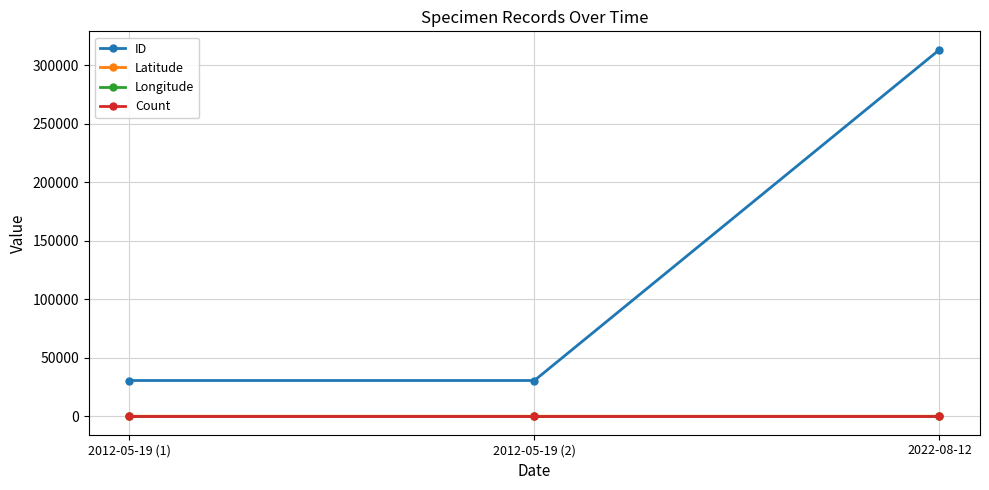

The value of ID at 2012-05-19 (2) is 30570.0. True or false?

True